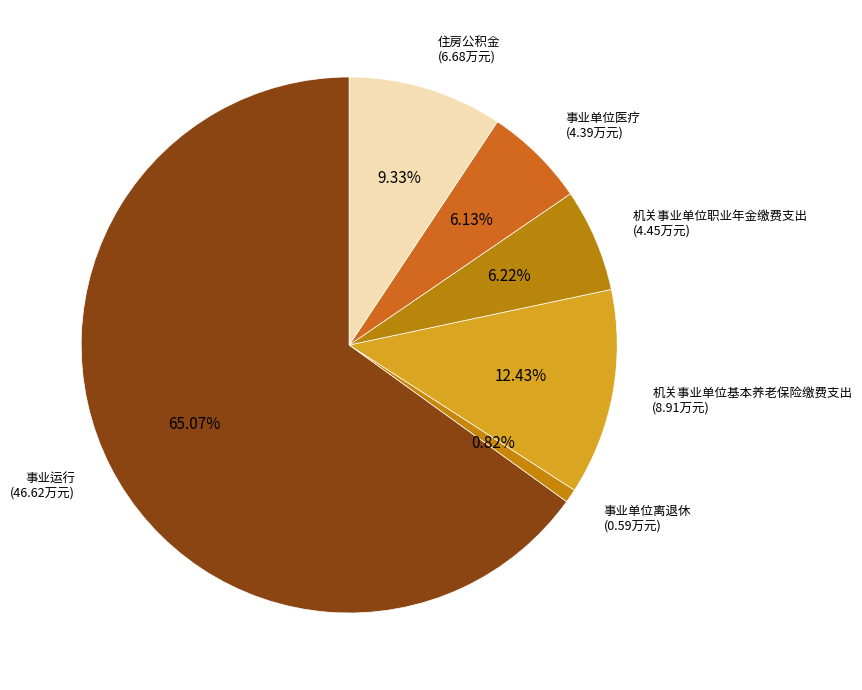

How many segments does this pie chart have?

6